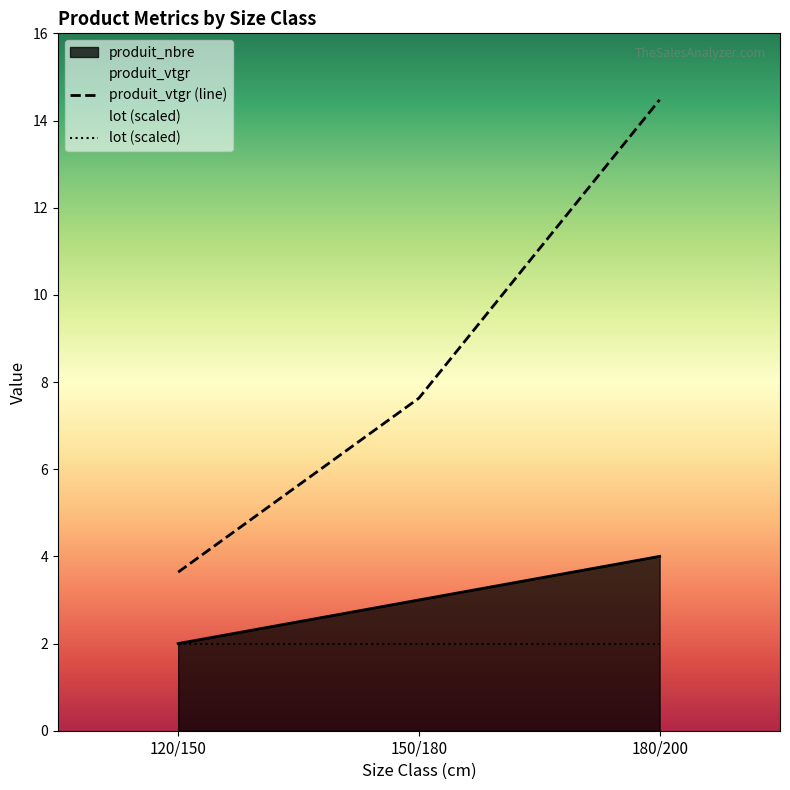

What is the greatest value displayed?

14.5